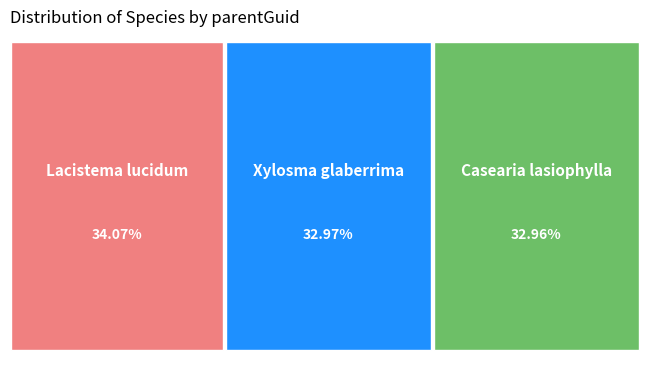

Is it true that Xylosma glaberrima is 33% of the pie?

True